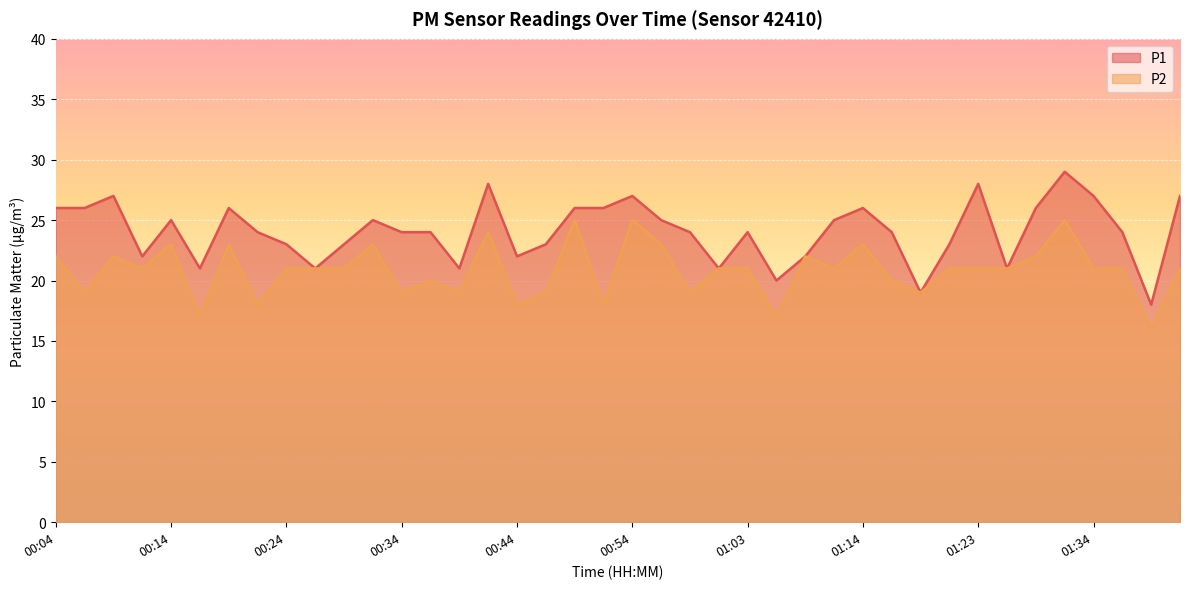

Rank the series by their maximum value, from highest to lowest.

P1, P2